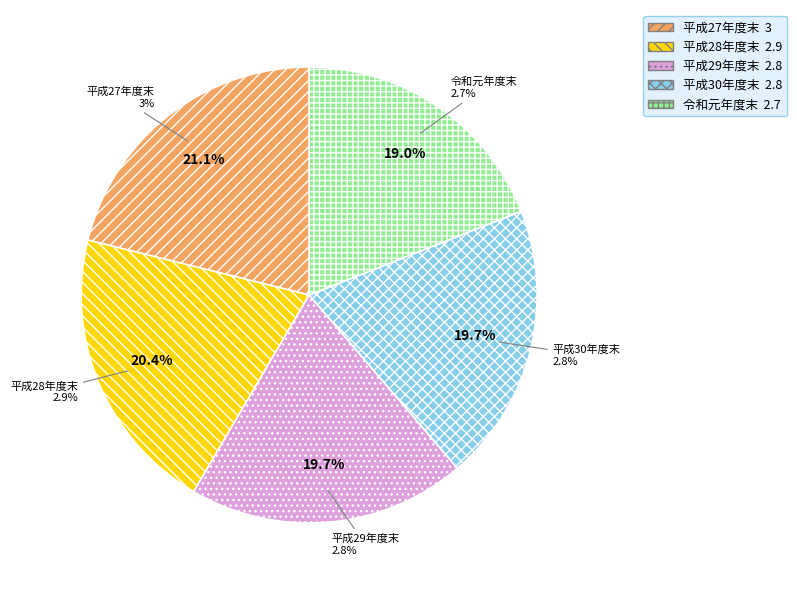

To the nearest percent, what is the difference between the 令和元年度末 and 平成28年度末 slice percentages?

1%